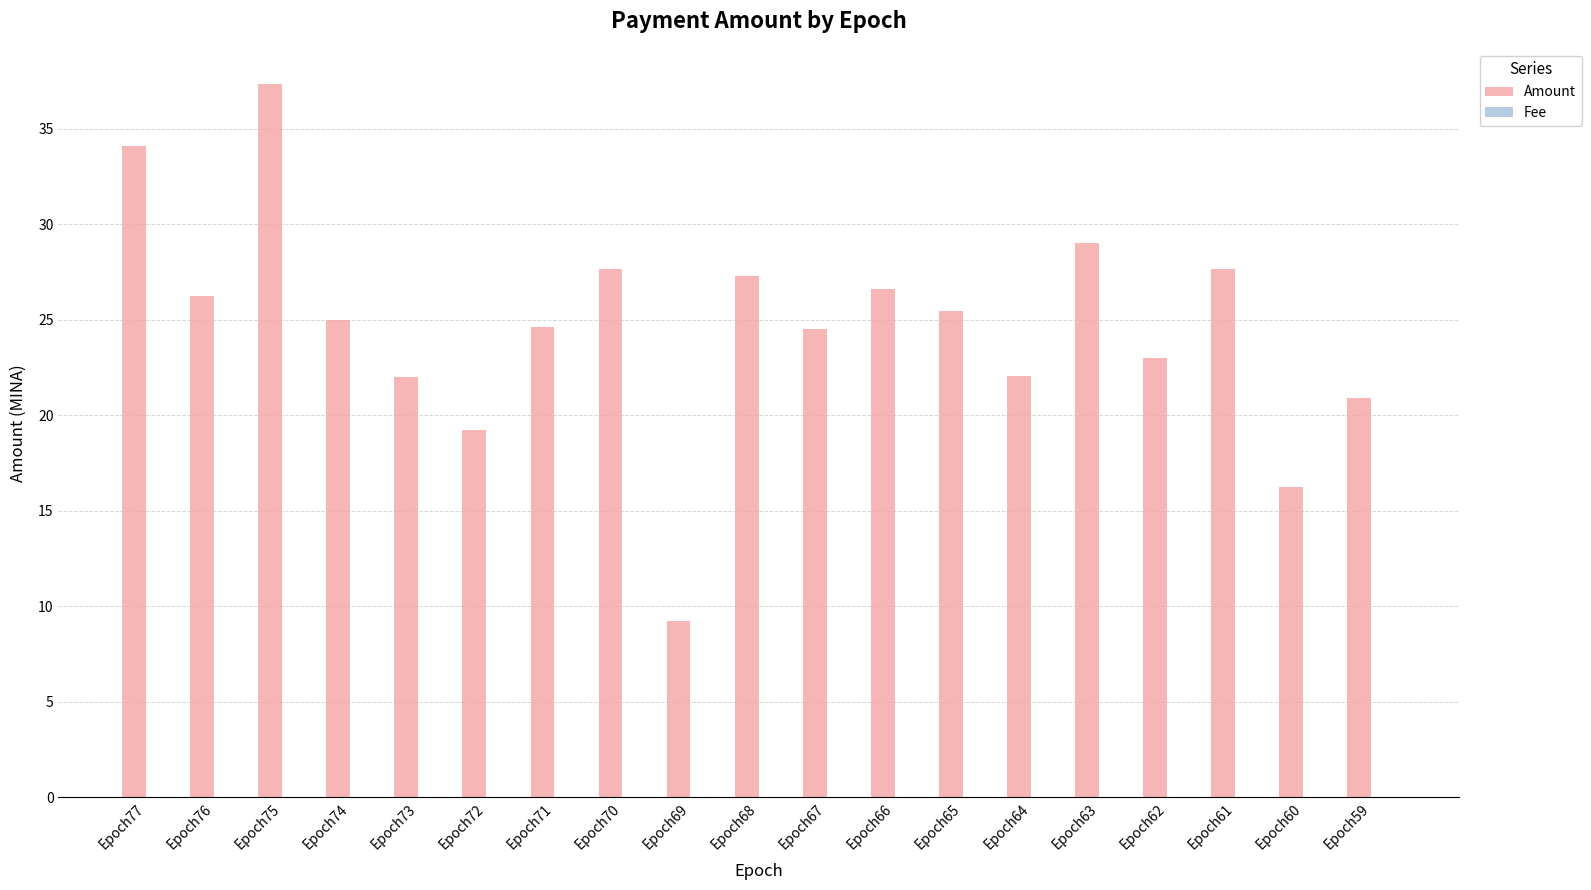

How many groups of bars are there?

19